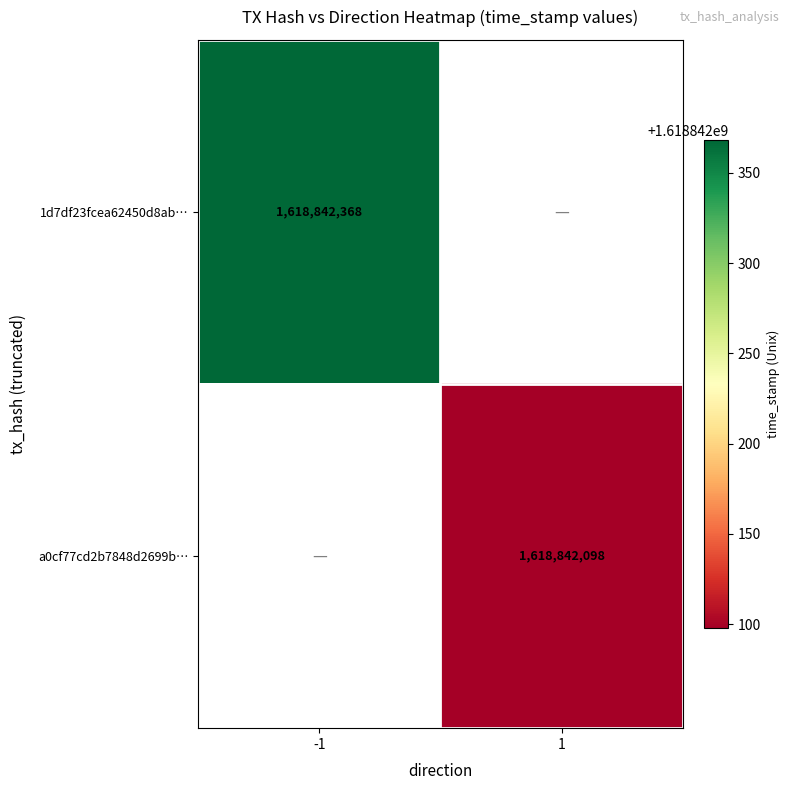

Between -1 and 1, which series saw the biggest shift?

1d7df23fcea62450d8ab6c932175ba46033805c